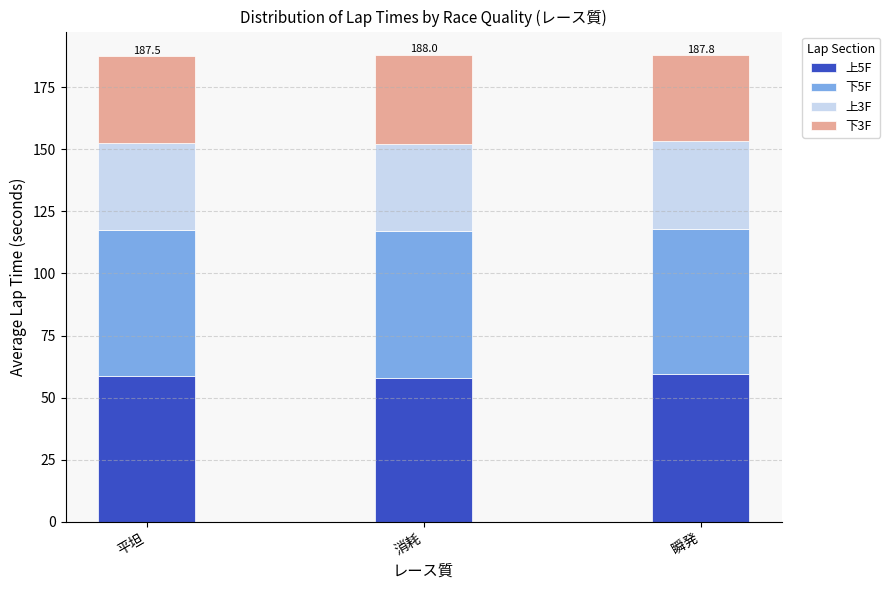

The value of 上5F at 瞬発 is 59.4. True or false?

True